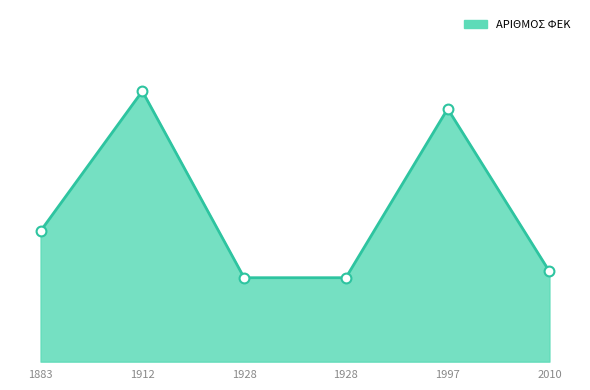

Between 1883 and 1928, which is larger?

1883